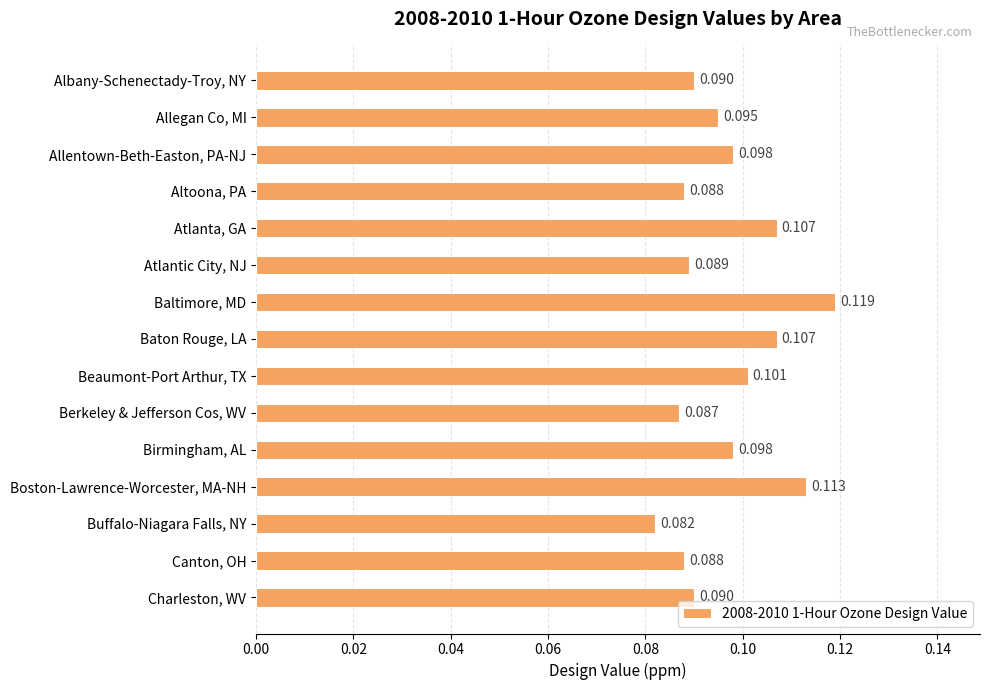

What is the label of the 13th bar from the bottom?

Allentown-Beth-Easton, PA-NJ